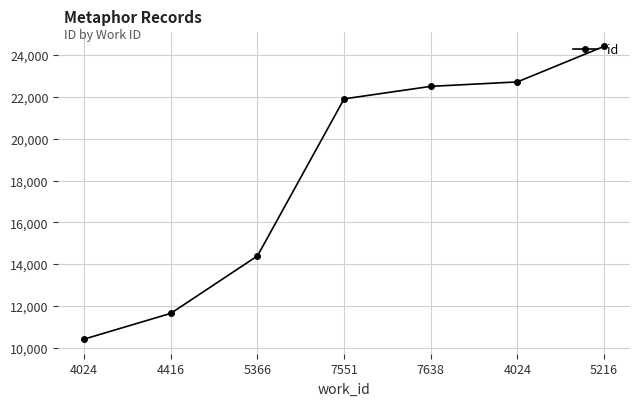

What is the maximum value shown in the chart?

24414